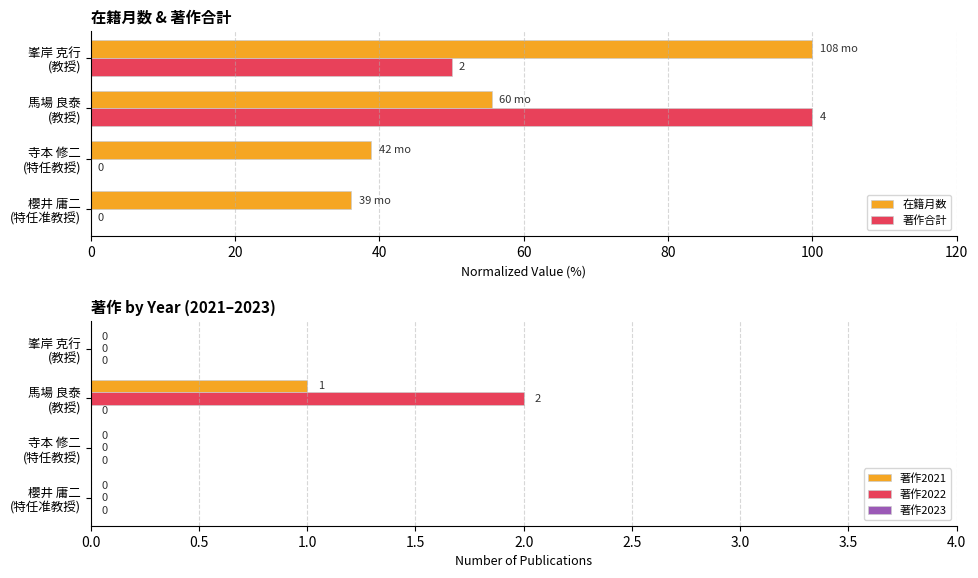

How many groups of bars are there?

4